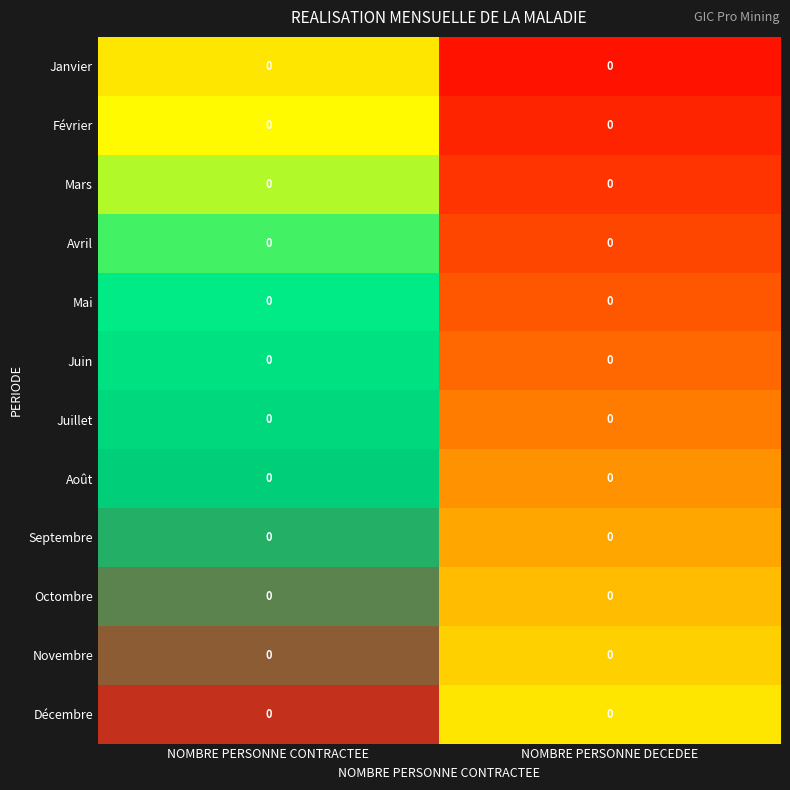

List the series in order of their peak value, highest first.

Décembre, Novembre, Octombre, Septembre, Août, Juillet, Juin, Mai, Avril, Mars, Février, Janvier